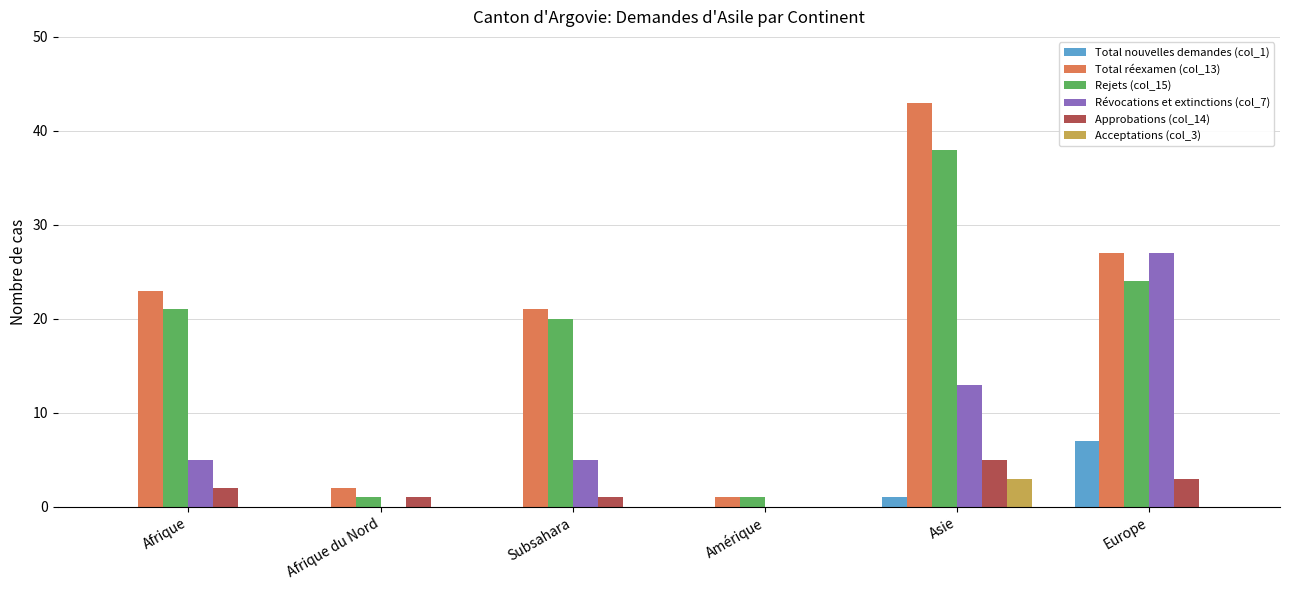

What is the sum of all Approbations (col_14) values?

12